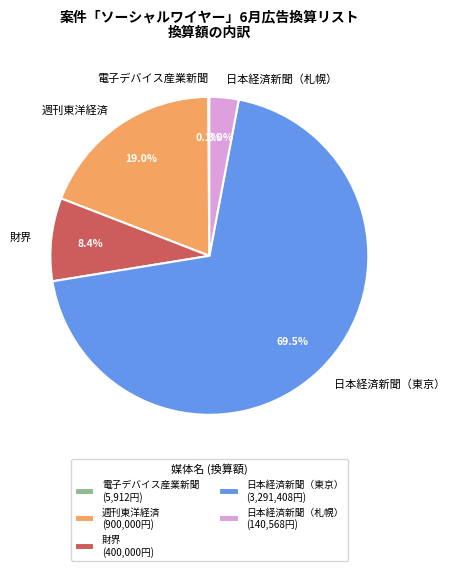

Which has a higher value, 日本経済新聞（東京） or 日本経済新聞（札幌）?

日本経済新聞（東京）